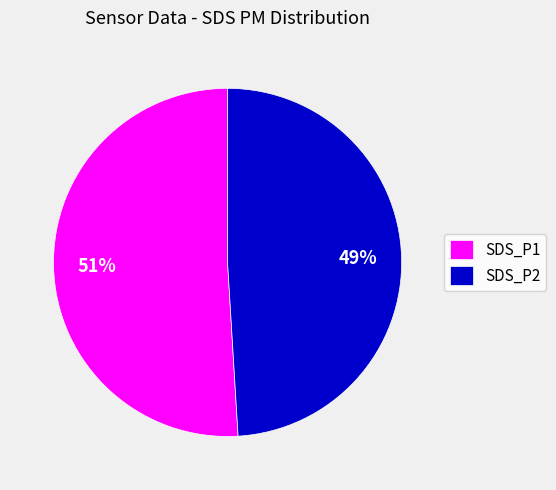

To the nearest percent, what portion does SDS_P1 represent?

51%